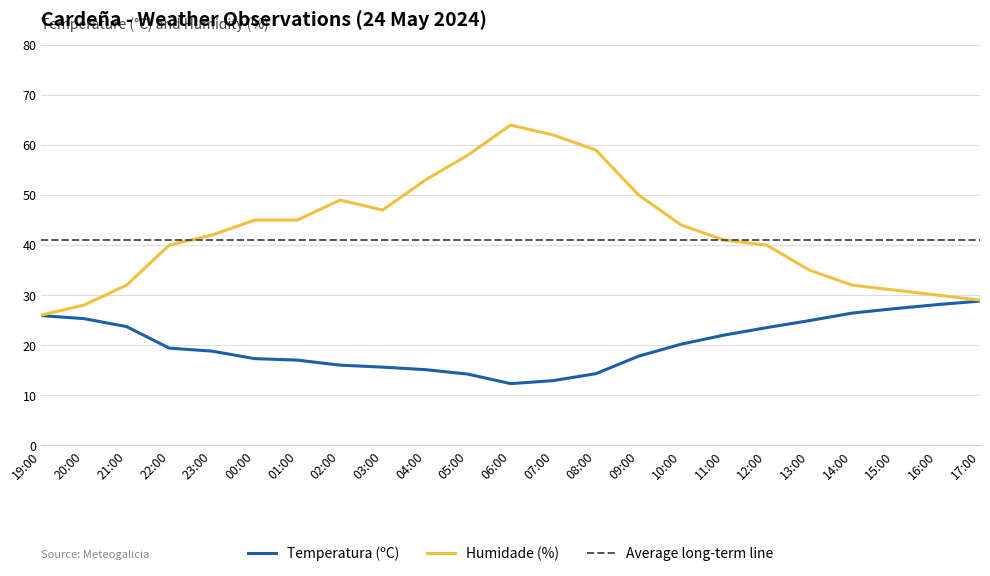

Where is Temperatura (ºC) nearest to the value 20?

10:00